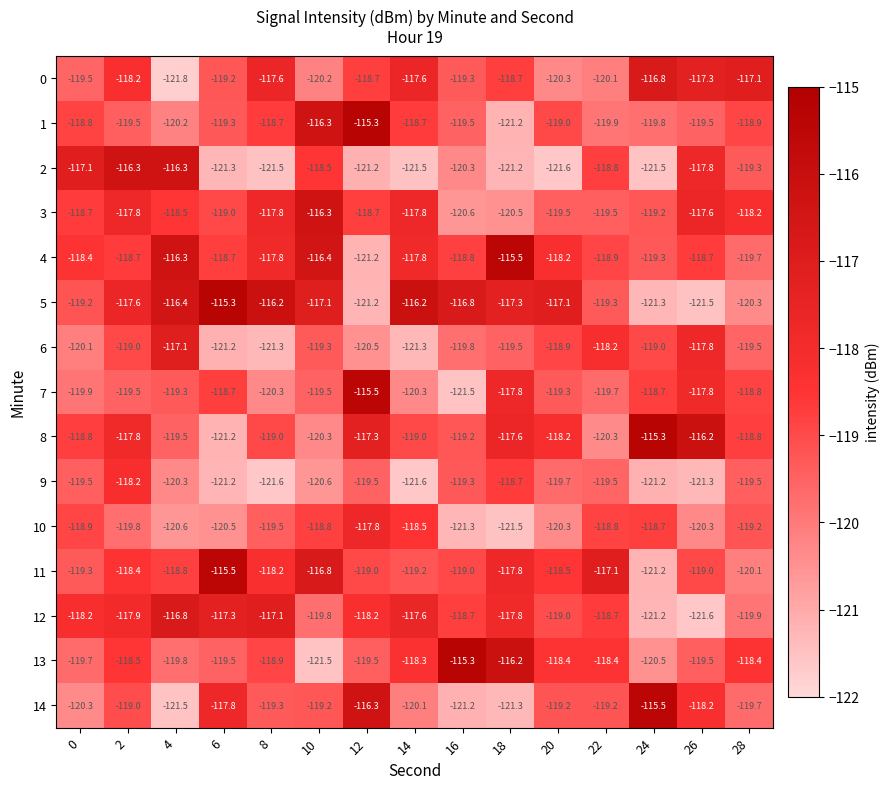

What is the difference between the maximum and minimum values in the 0 series?

5.0